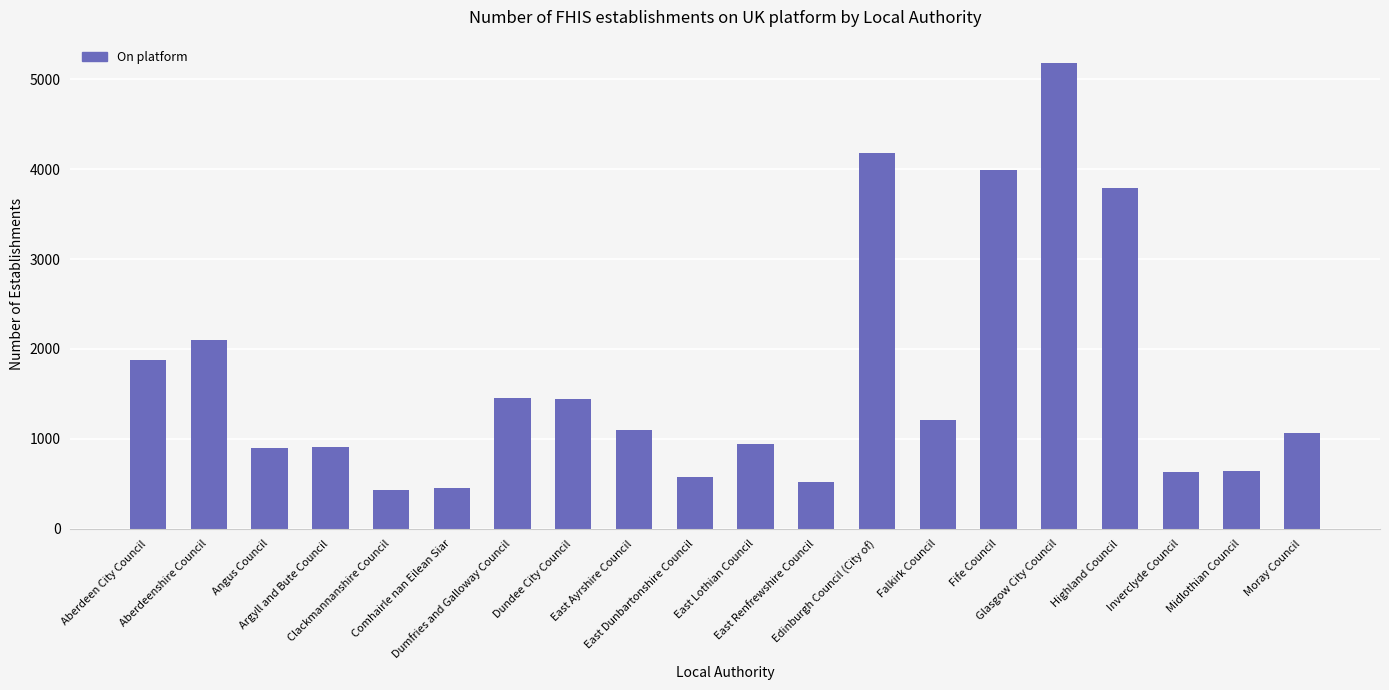

What is the difference between the second highest and minimum values?

3741